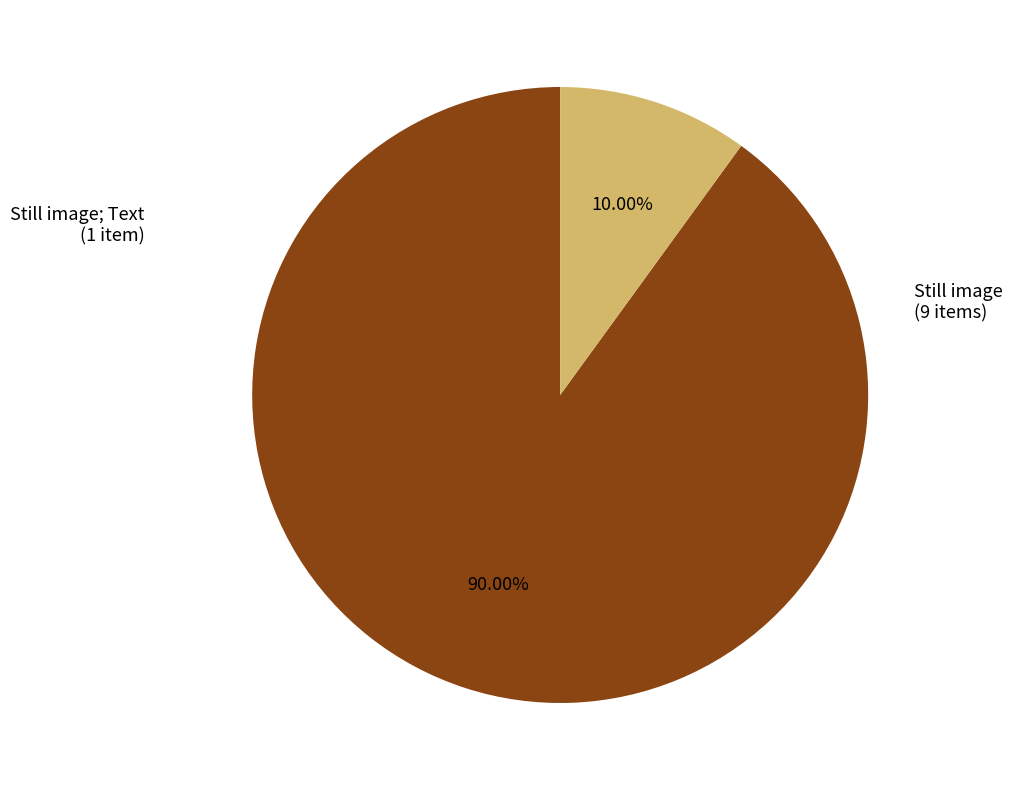

Count the number of slices in the pie.

2